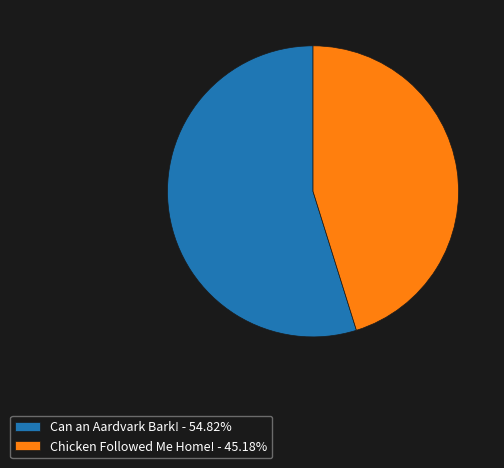

How many segments does this pie chart have?

2